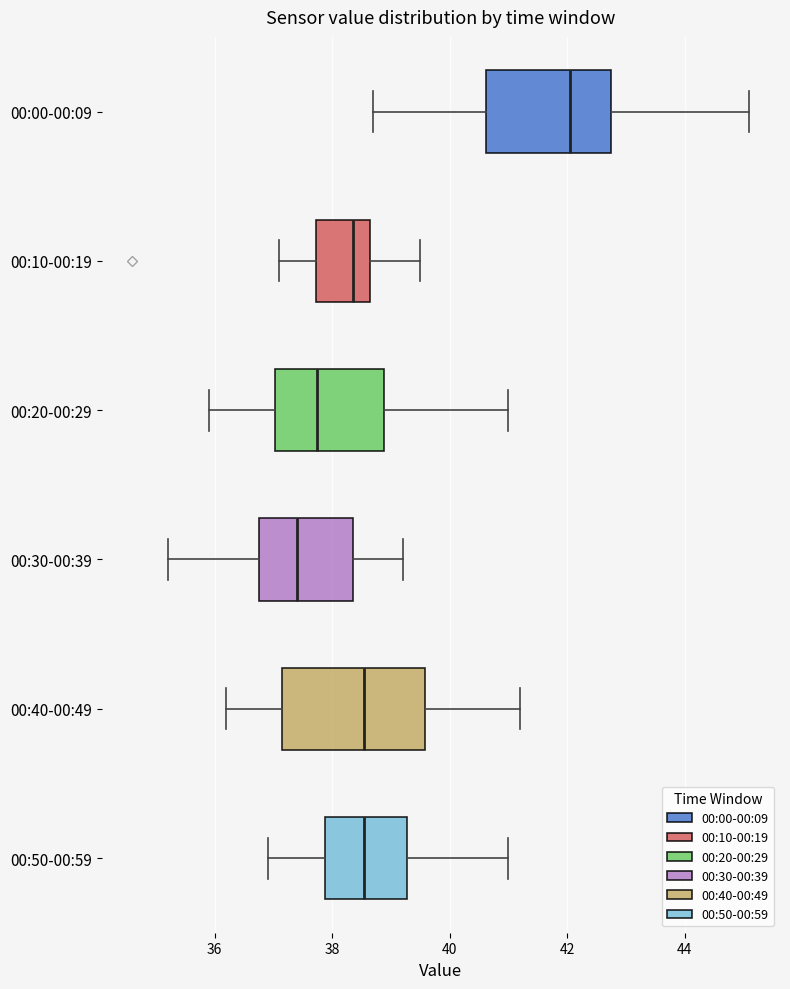

Reading bottom to top, read every box against the x-axis: the position of its median line, the range the box covers, and the ends of its whiskers. The values are not printed on the chart, so give them approximately, as read against the axis.

00:50-00:59: median 38.6, box 37.8 to 39.2, whiskers 37.0 to 41.0
00:40-00:49: median 38.6, box 37.2 to 39.6, whiskers 36.2 to 41.2
00:30-00:39: median 37.4, box 36.8 to 38.4, whiskers 35.2 to 39.2
00:20-00:29: median 37.8, box 37.0 to 38.8, whiskers 36.0 to 41.0
00:10-00:19: median 38.4, box 37.8 to 38.6, whiskers 37.2 to 39.6
00:00-00:09: median 42.0, box 40.6 to 42.8, whiskers 38.8 to 45.2